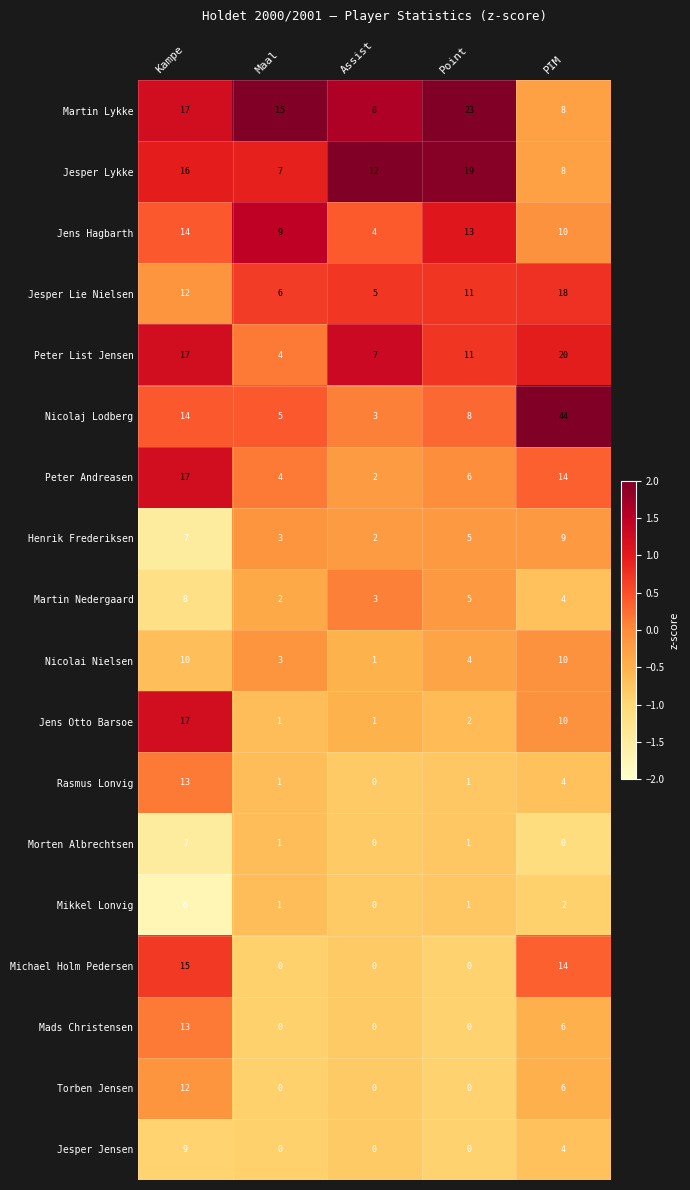

What is the maximum value shown in the chart?

44